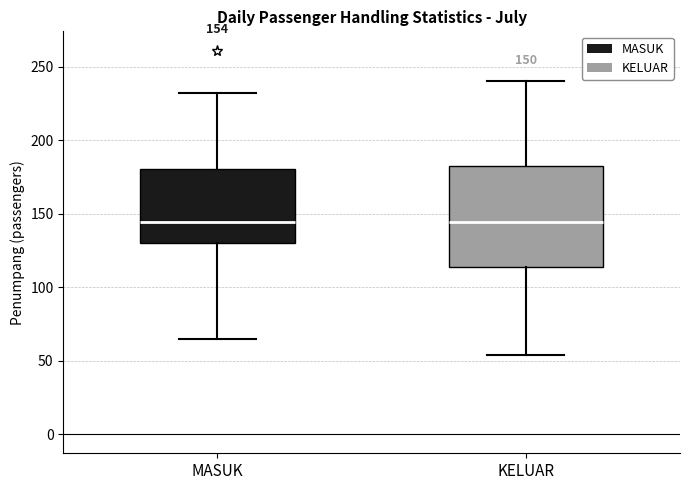

Comparing the boxes themselves (not the whiskers), which one is the tallest?

KELUAR